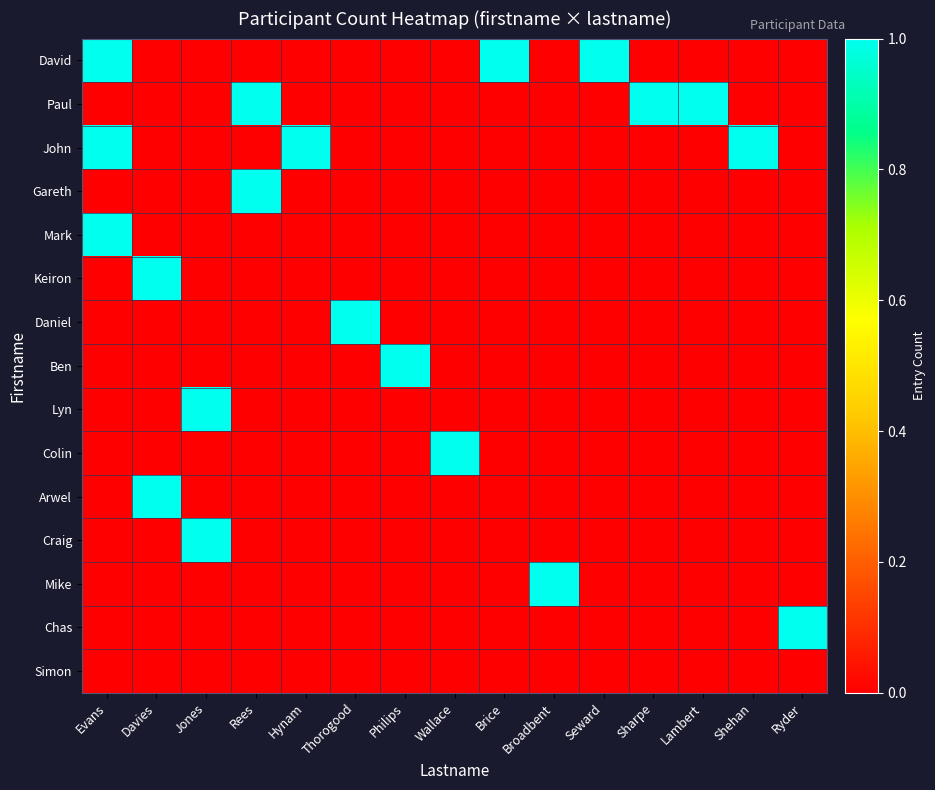

Which series has the largest total across all categories?

David